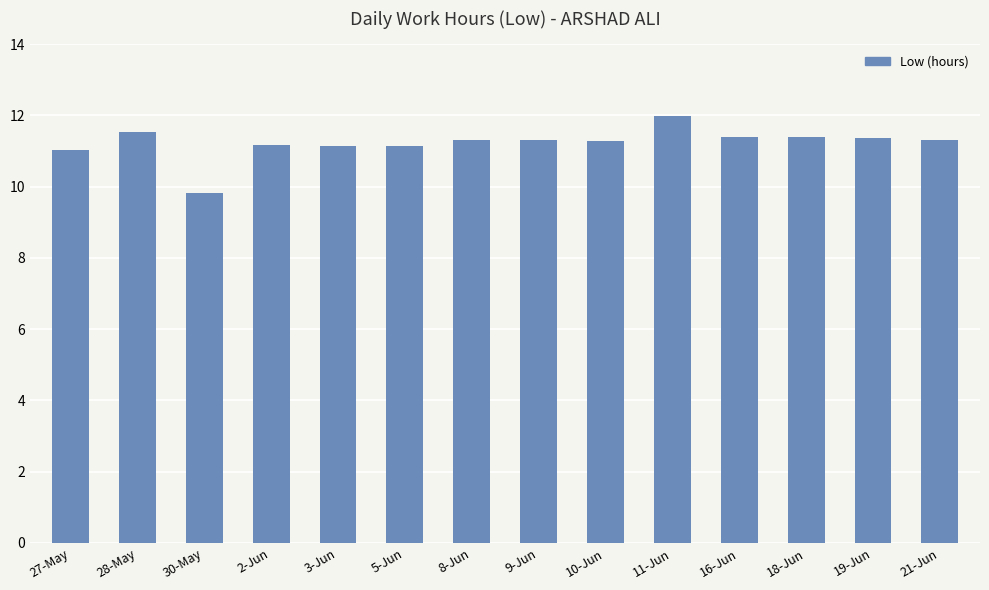

What is the approximate value at 18-Jun?

11.4